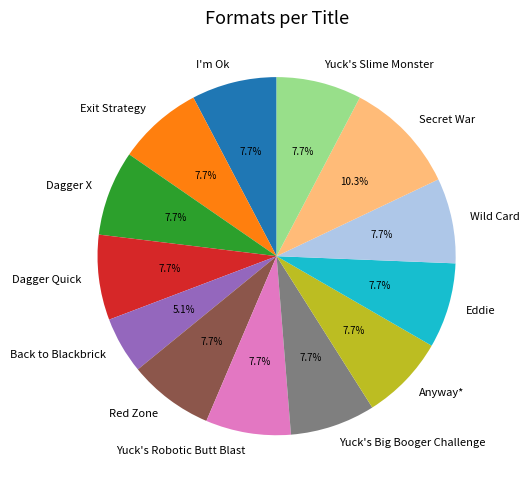

Does any single category account for the majority?

No